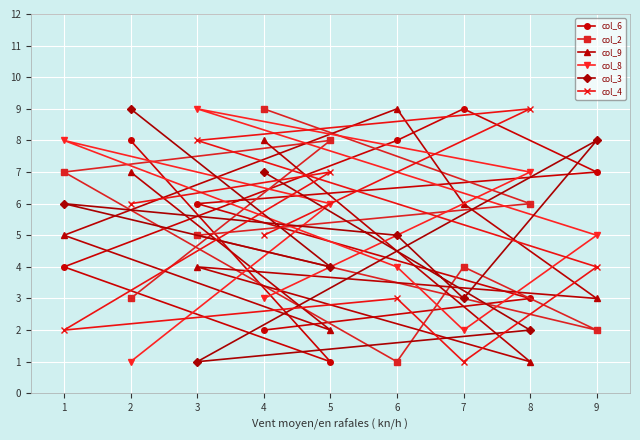

Reading left to right, extract all data points from this chart.

col_6: 1=4	2=8	3=6	4=2	5=1	6=8	7=9	8=3	9=7
col_2: 1=7	2=3	3=5	4=9	5=8	6=1	7=4	8=6	9=2
col_9: 1=5	2=7	3=4	4=8	5=2	6=9	7=6	8=1	9=3
col_8: 1=8	2=1	3=9	4=3	5=6	6=4	7=2	8=7	9=5
col_3: 1=6	2=9	3=1	4=7	5=4	6=5	7=3	8=2	9=8
col_4: 1=2	2=6	3=8	4=5	5=7	6=3	7=1	8=9	9=4